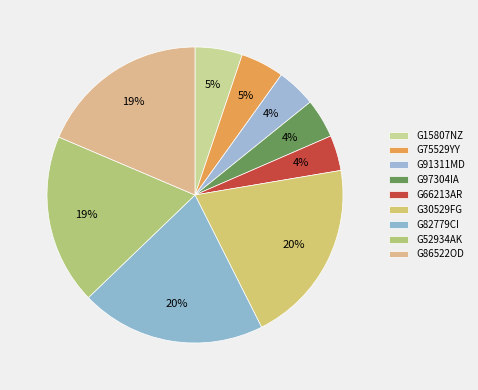

True or false: G66213AR accounts for 4% of the total.

True